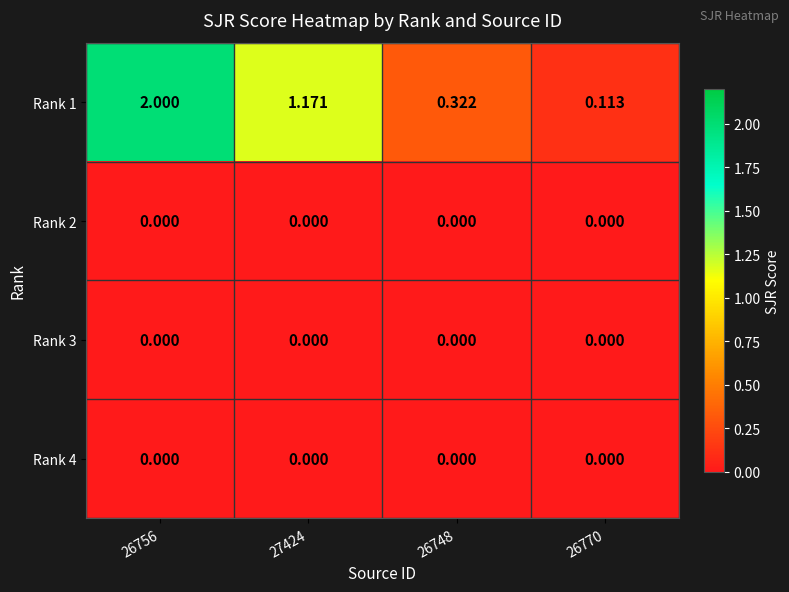

Is the value of Rank 1 at 26748 greater than the value of Rank 3 at 26748?

Yes